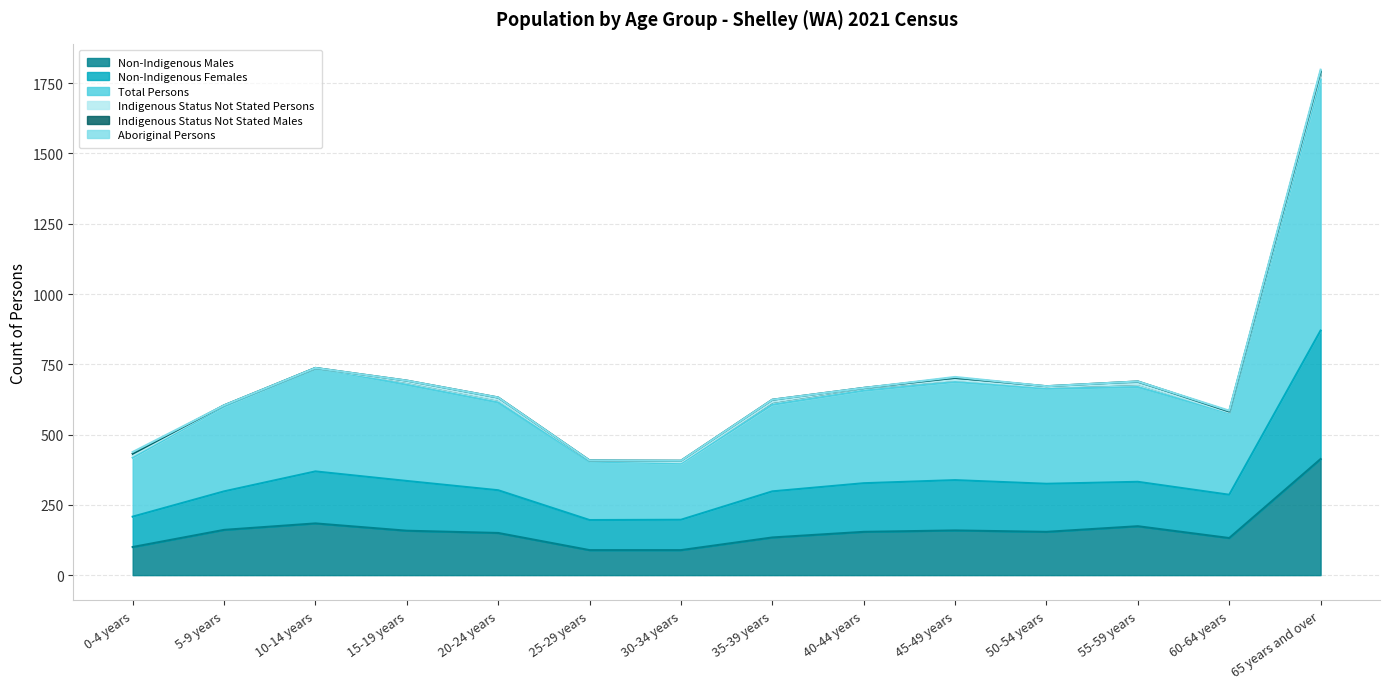

How many interior local peaks does the Non-Indigenous Males series have?

3